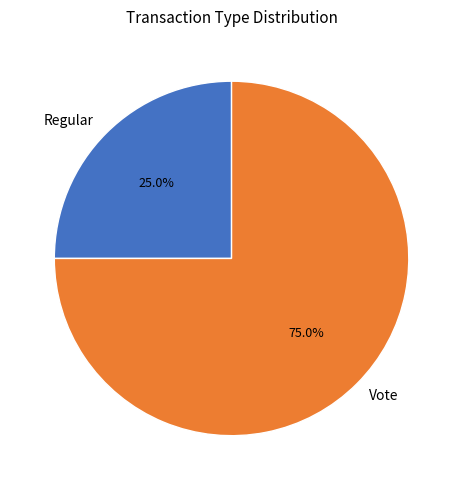

Do Regular and Vote together represent more than half of the pie?

Yes